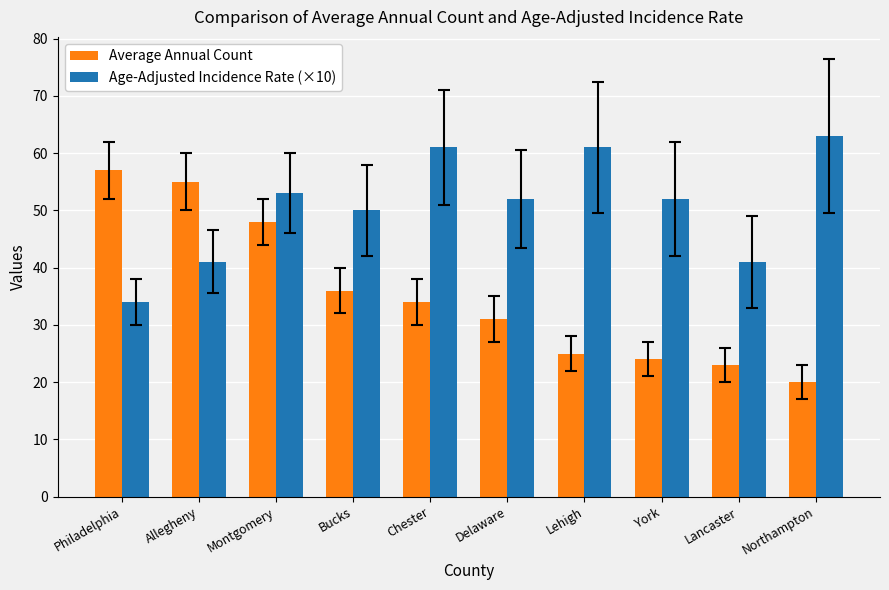

What is the sum of the Age-Adjusted Incidence Rate (×10) values at York and Montgomery?

105